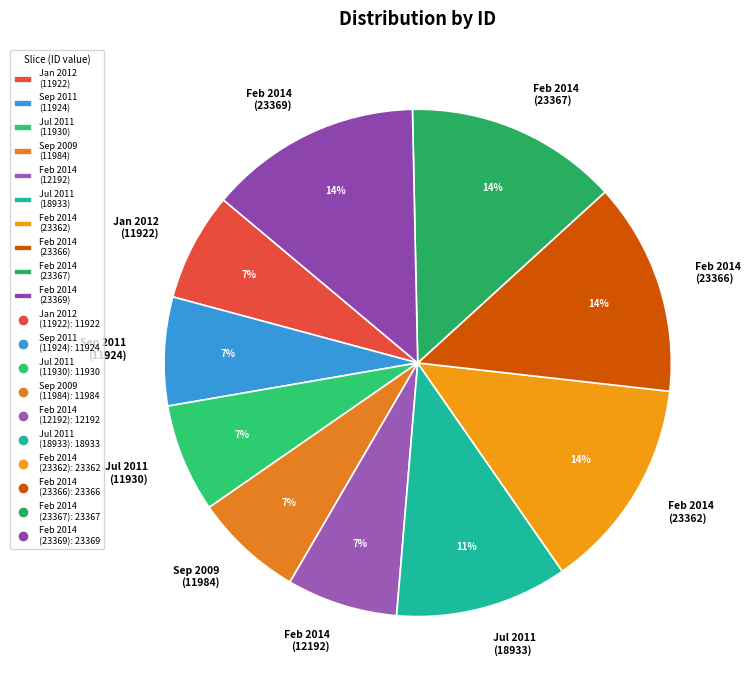

Combined, do Feb 2014 (23369) and Feb 2014 (23367) account for over 50%?

No